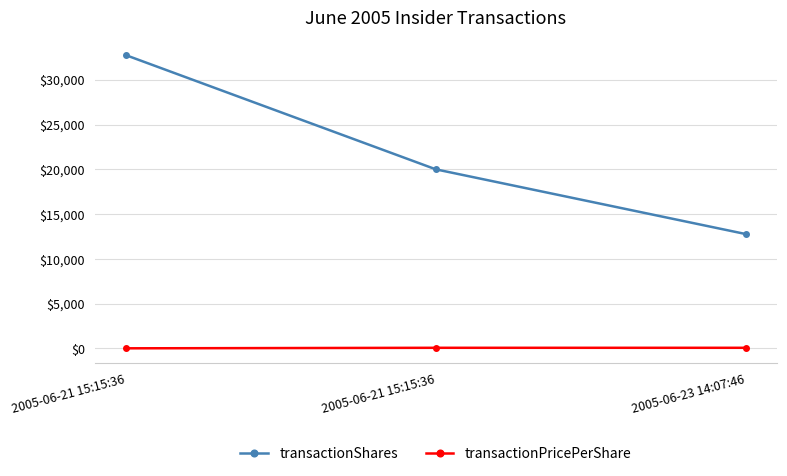

What are all the series names shown in the legend?

transactionShares, transactionPricePerShare